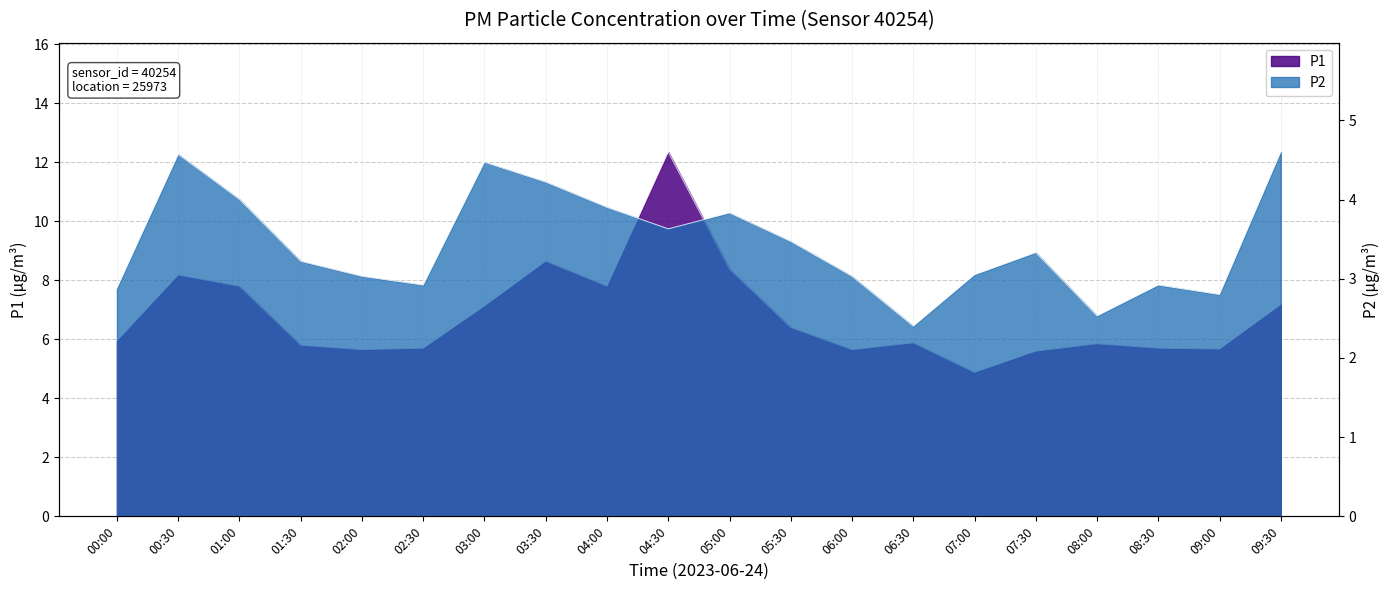

Which series has the widest spread of values?

P1